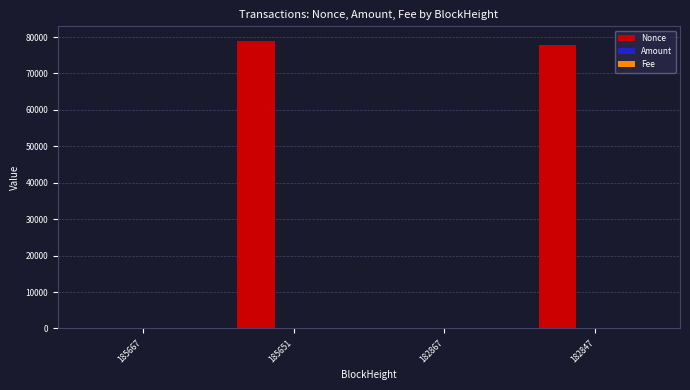

Which series changed the most between 185667 and 185651?

Nonce